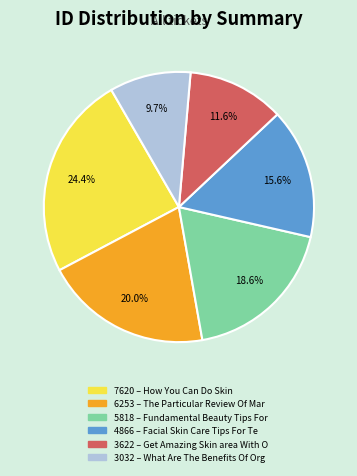

Does any single category account for the majority?

No